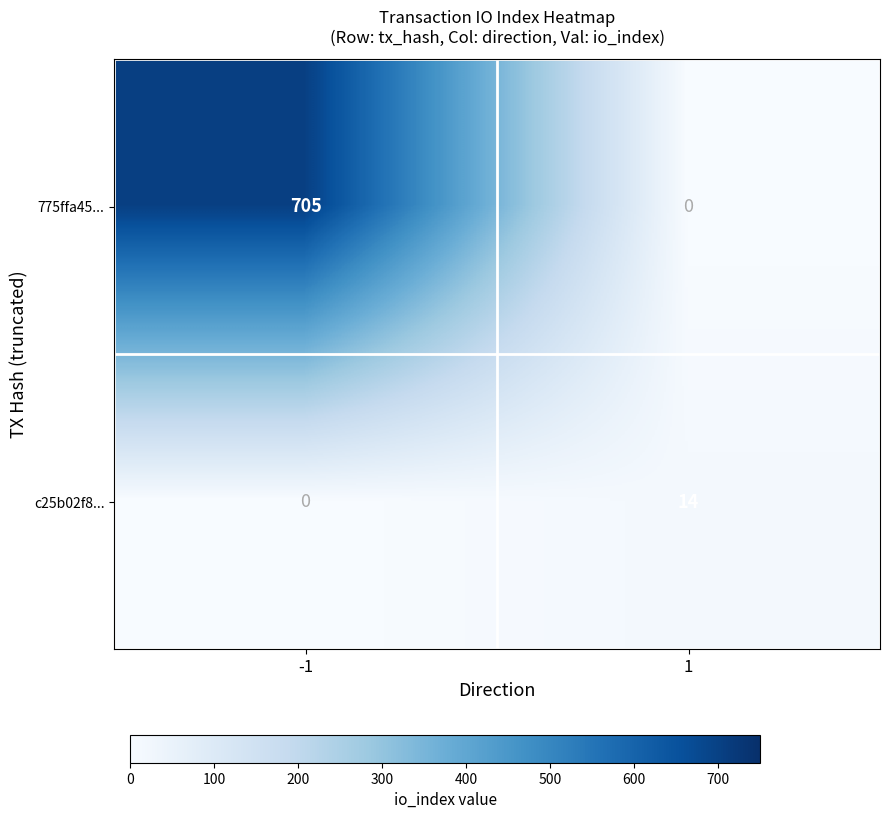

What is the difference between the highest and lowest values at 1?

14